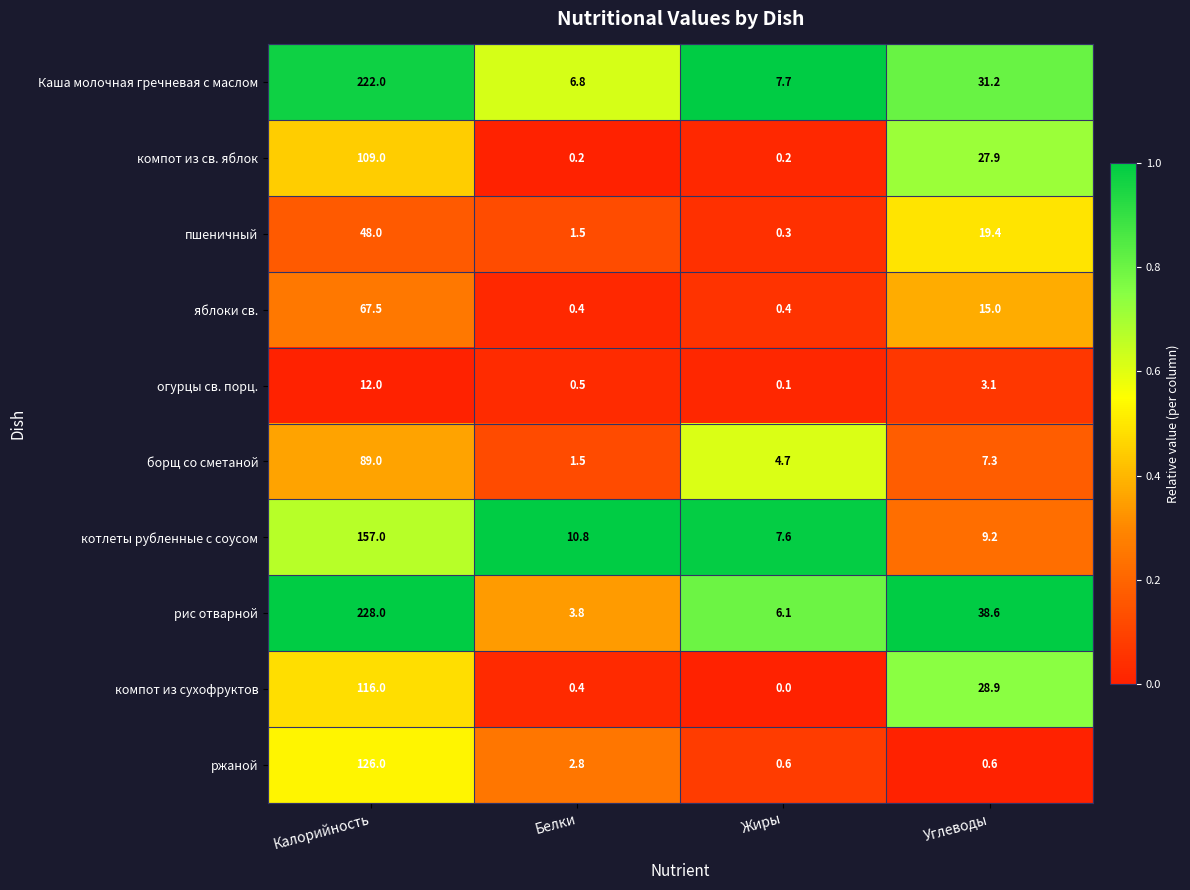

Which series has the largest range (max minus min)?

рис отварной